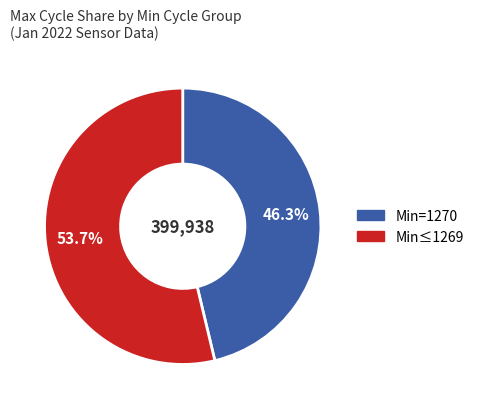

Is there a majority slice in this chart?

Yes